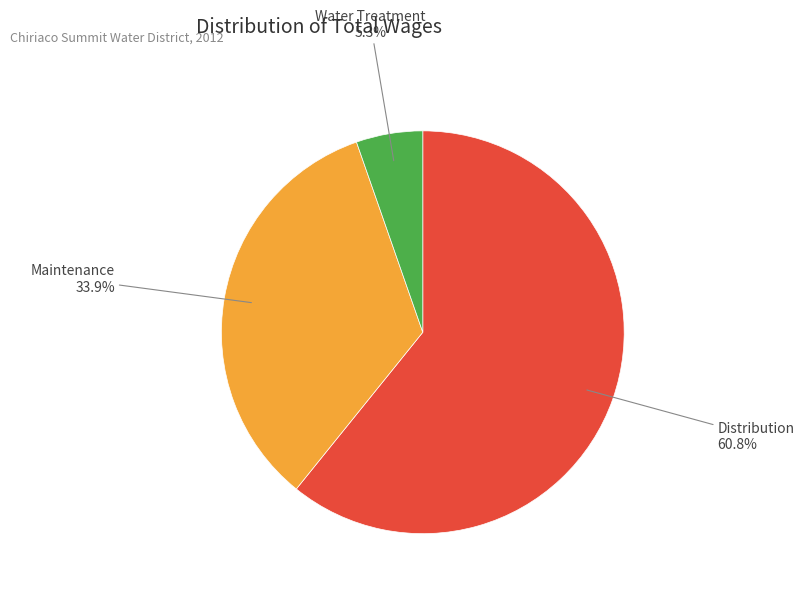

Does any single category account for the majority?

Yes